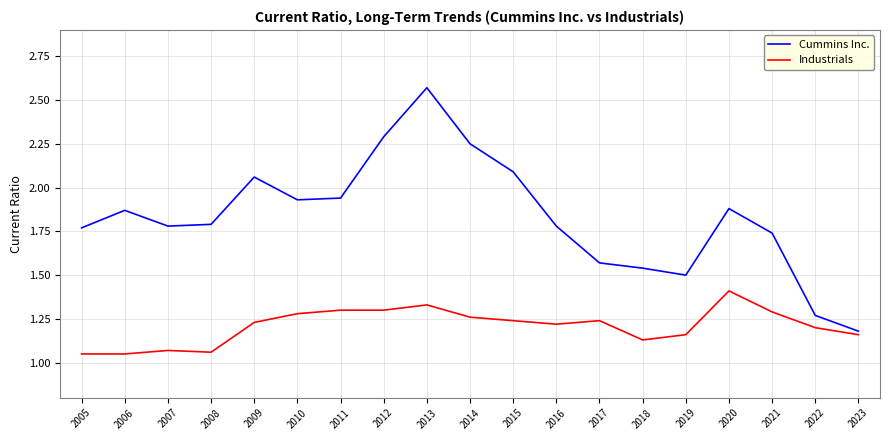

How many lines are shown in the chart?

2